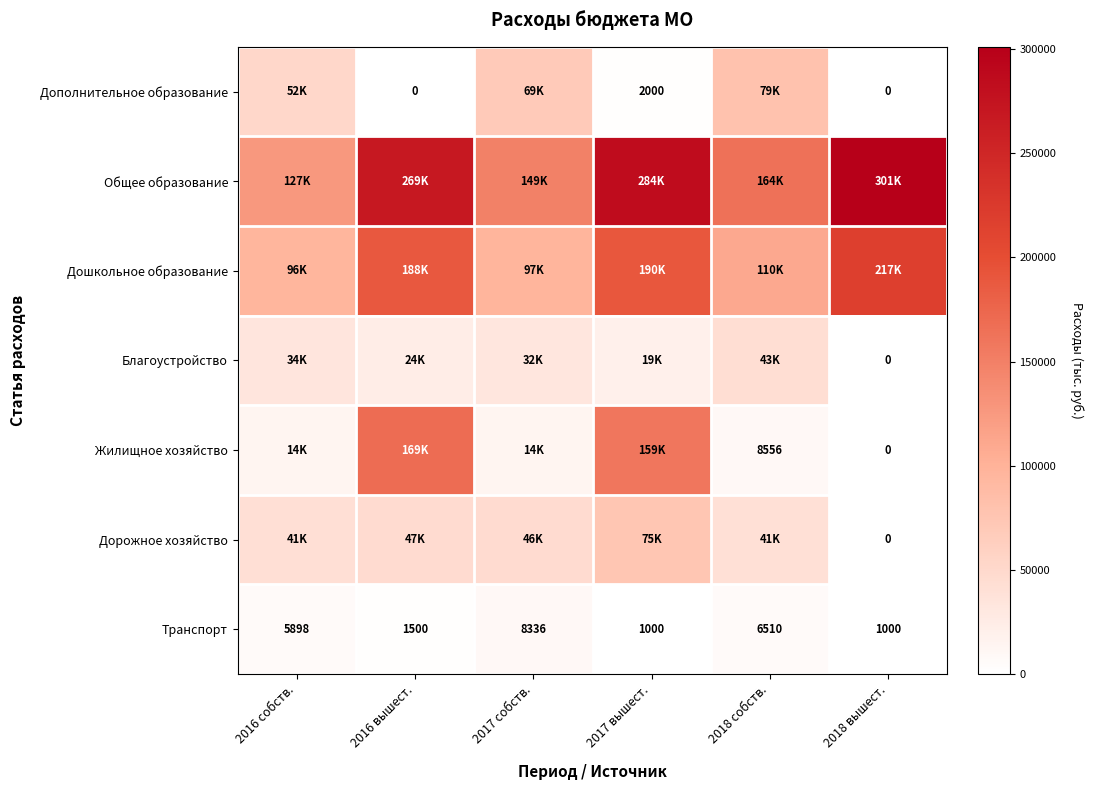

What is the sum of all Транспорт values?

24244.0